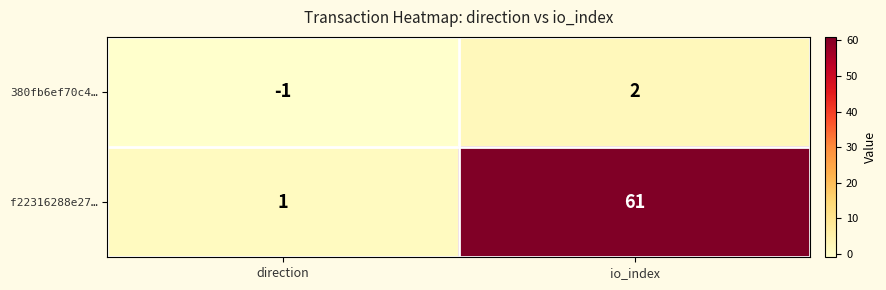

What is the sum of all f22316288e27… values?

62